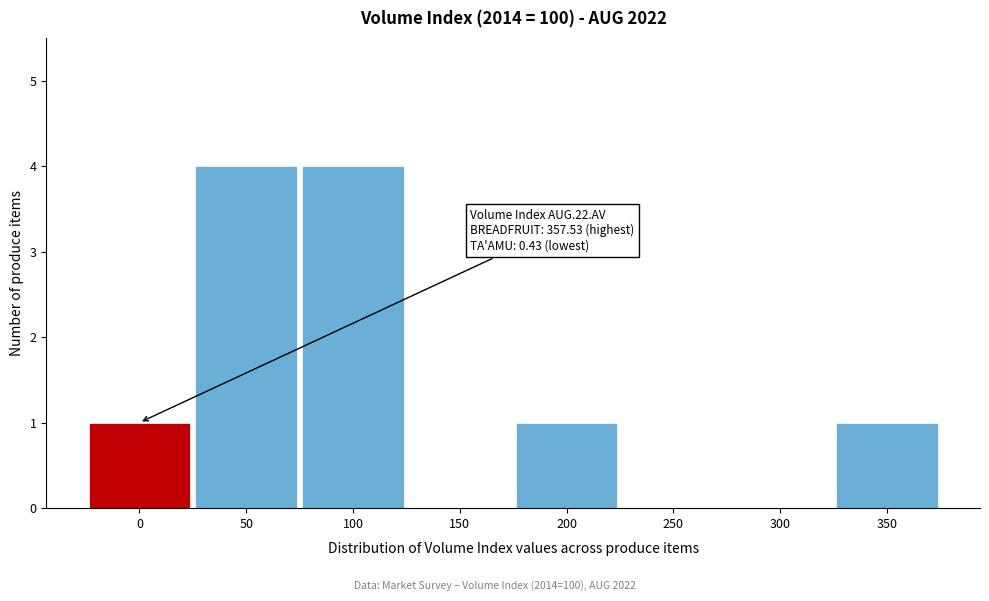

Reading left to right, what are all the values shown in this chart?

0=1	50=4	100=4	150=0	200=1	250=0	300=0	350=1